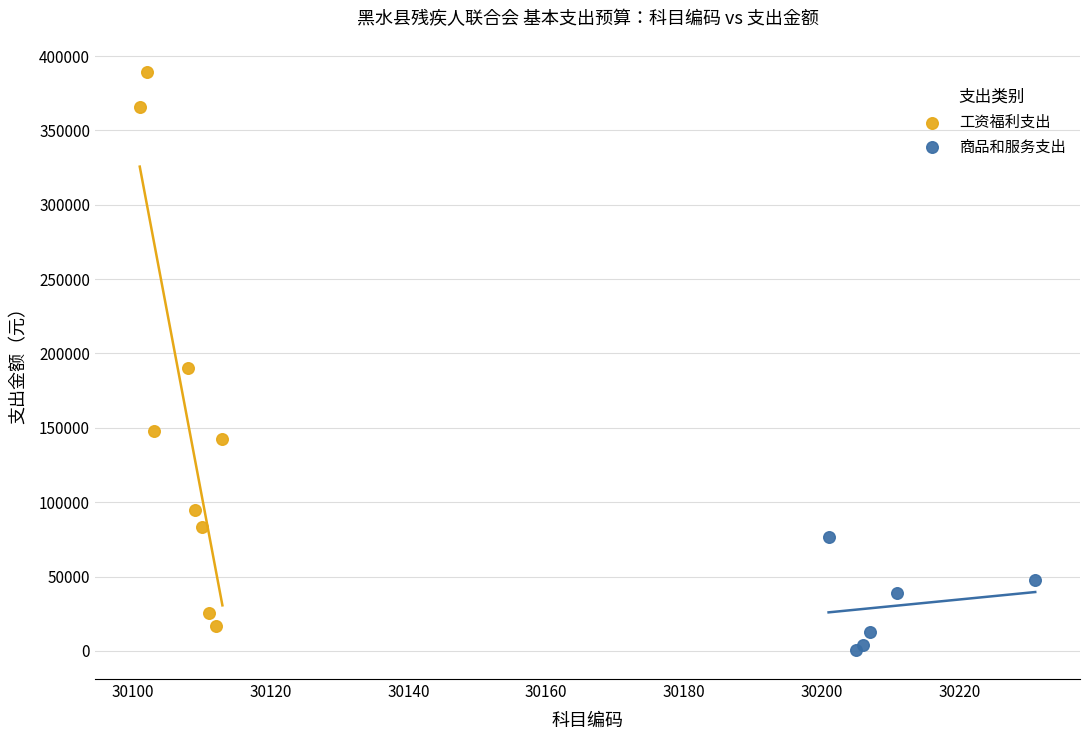

Which series has the widest spread of Y values?

工资福利支出